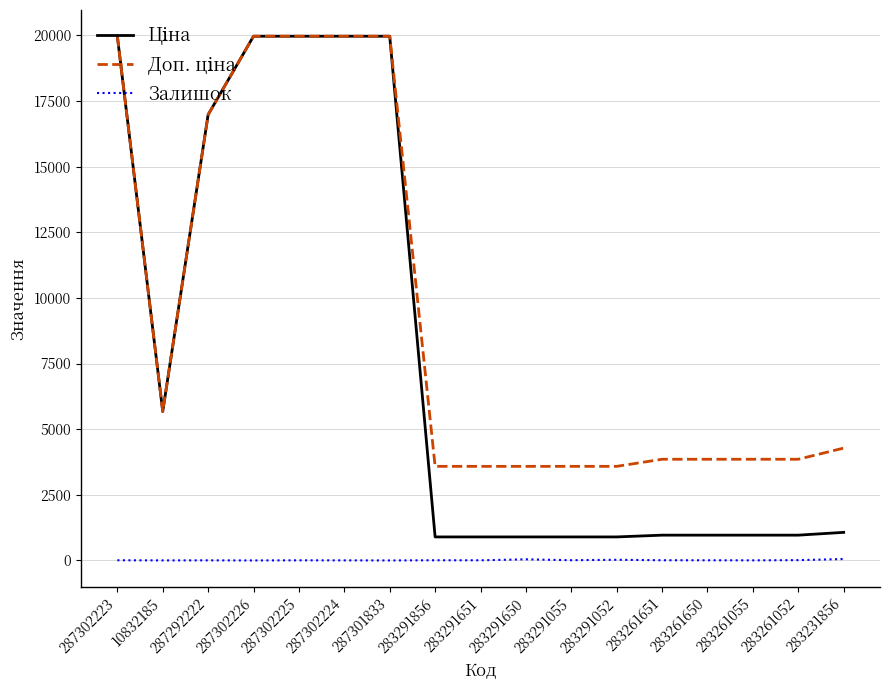

The Залишок series shows 2.0 at 10832185. True or false?

True